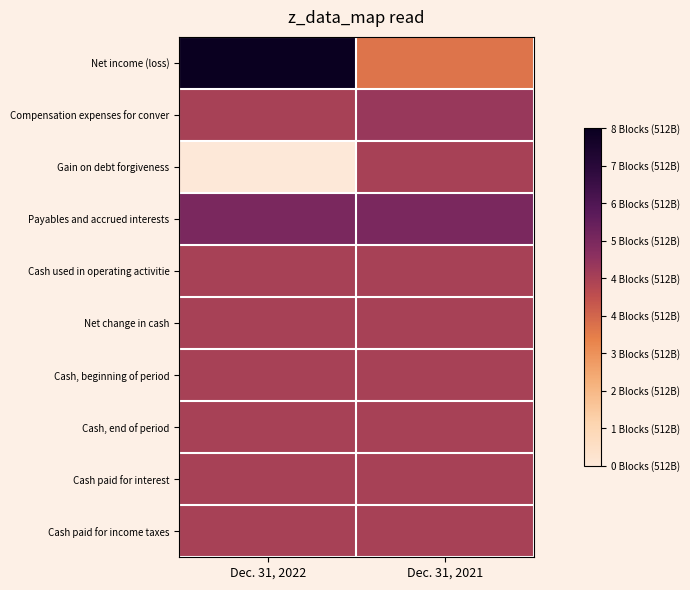

Rank the series at Dec. 31, 2022 from lowest to highest value.

Gain on debt forgiveness, Compensation expenses for conver, Cash used in operating activitie, Net change in cash, Cash, beginning of period, Cash, end of period, Cash paid for interest, Cash paid for income taxes, Payables and accrued interests, Net income (loss)